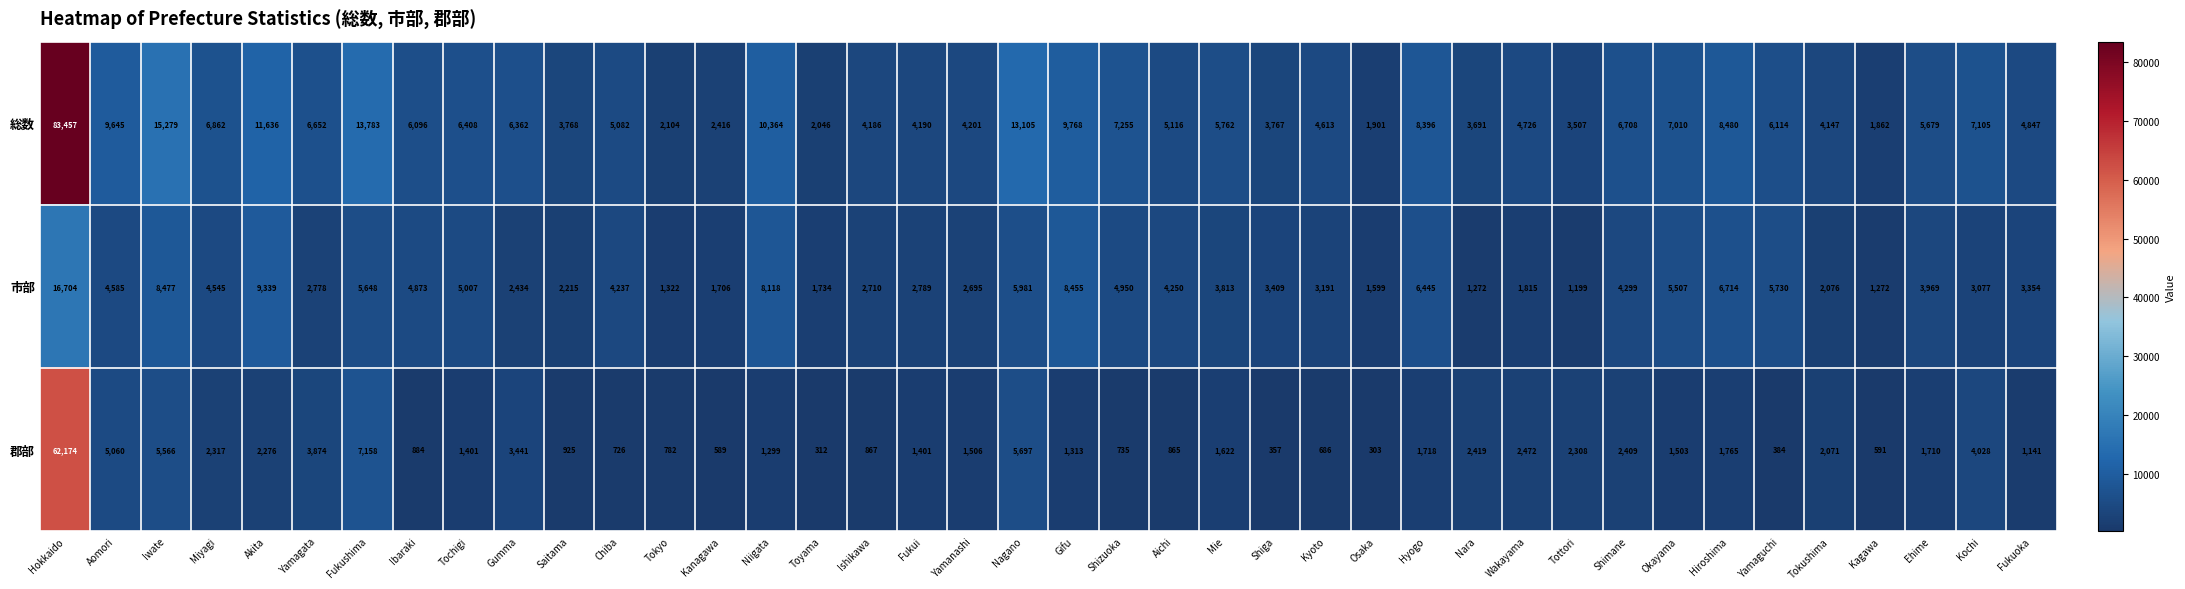

How many categories are shown in the chart?

40